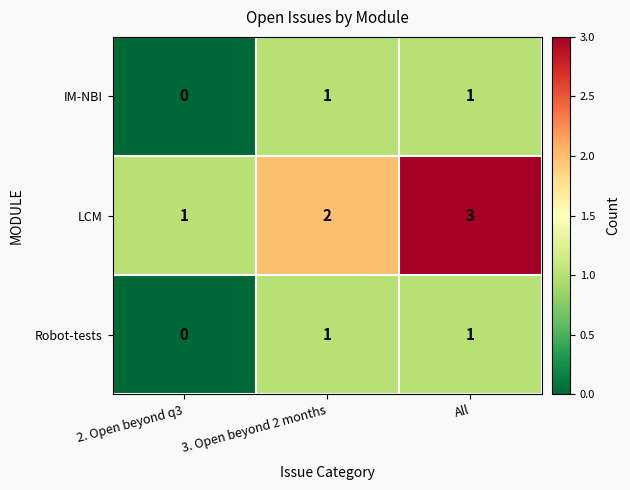

True or false: Robot-tests has a value of 1 at 3. Open beyond 2 months.

True